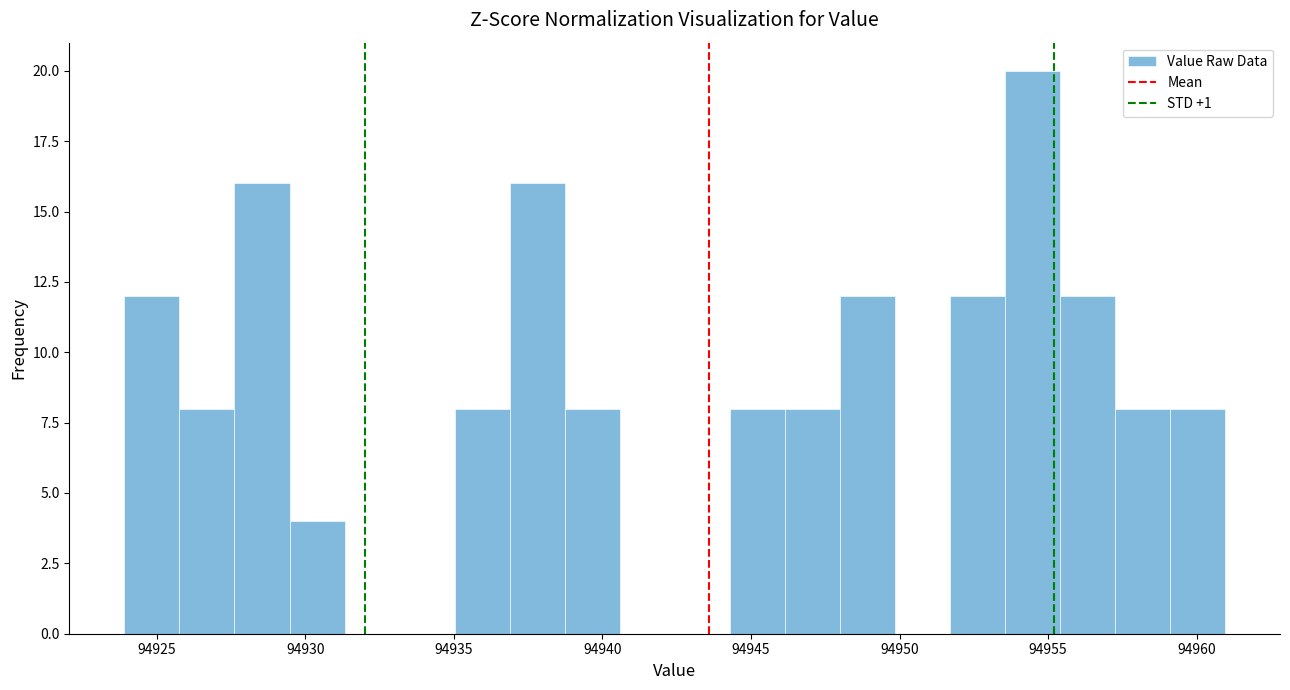

Around what value on the x-axis is the tallest bar? Give the approximate position of its centre, as read against the axis.

94954.5